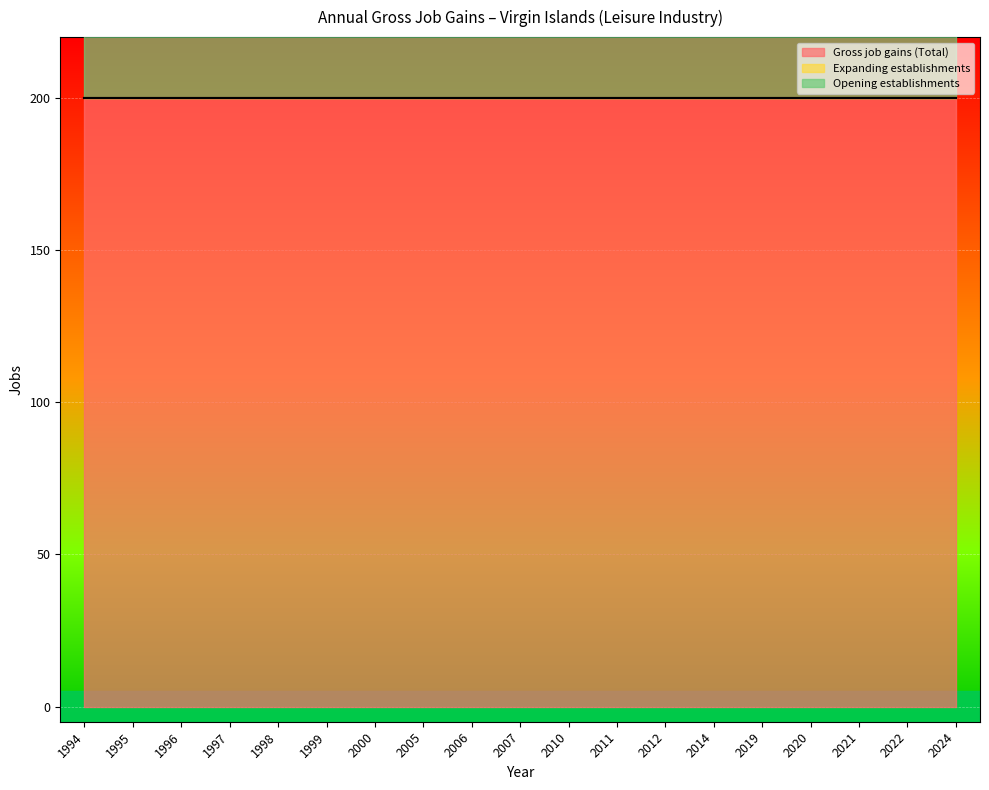

What are all the series names shown in the legend?

Gross job gains (Total), Expanding establishments, Opening establishments